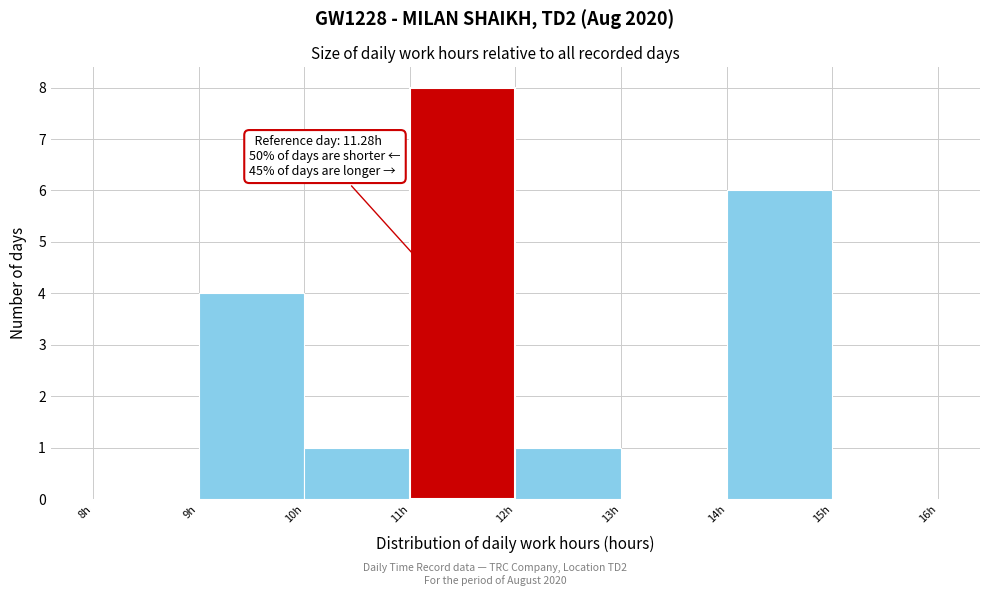

Over which range of the x-axis is the bar tallest?

11 to 12